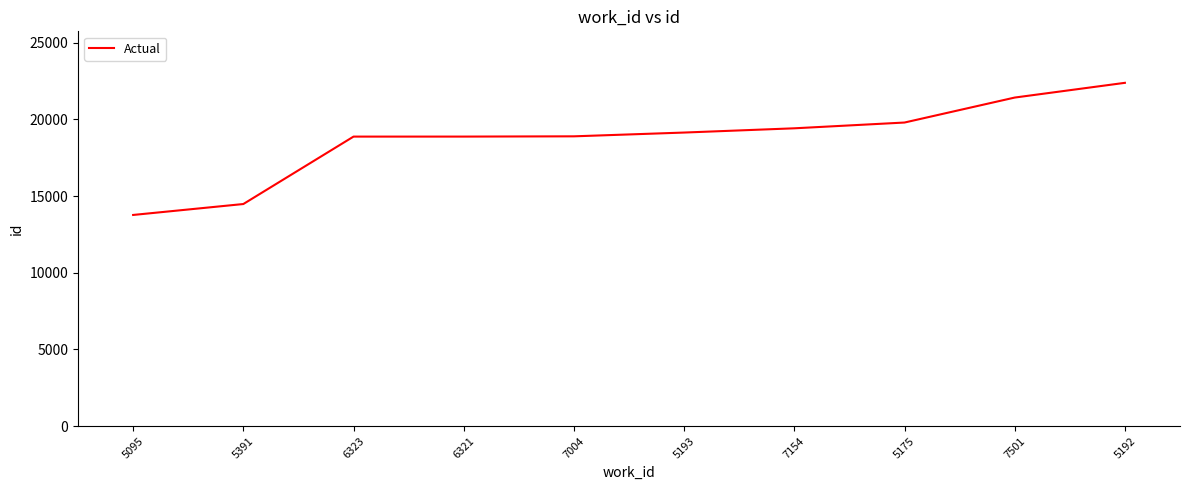

True or false: the data shows 9671 at 5193.

False